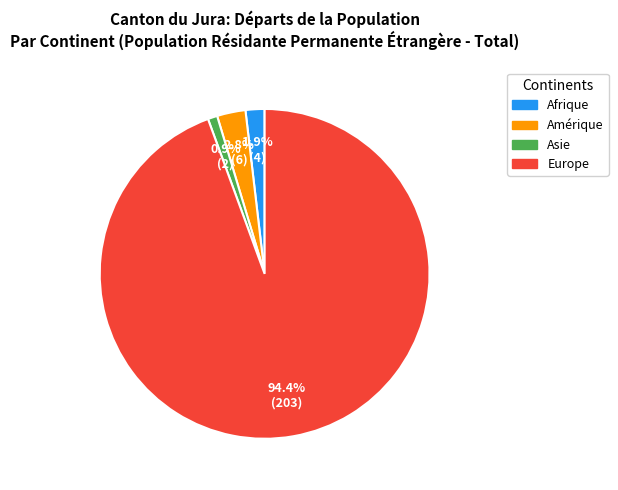

Does any single category account for the majority?

Yes